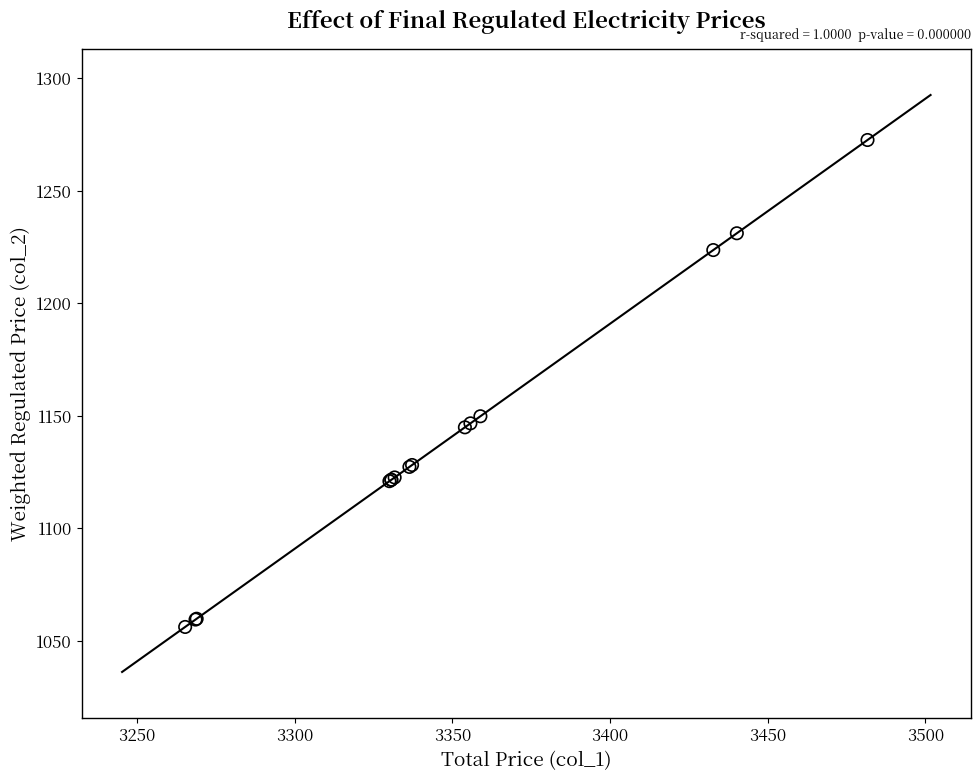

What Y value in the scatter plot is closest to 1164?

1149.9